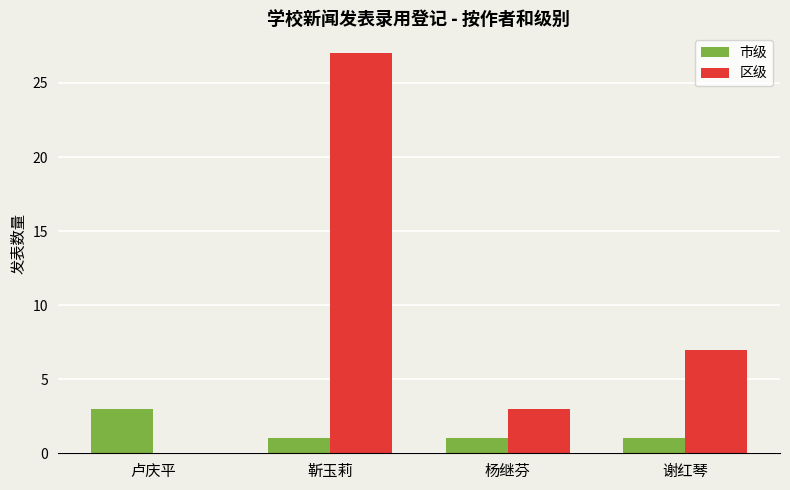

Does the chart contain stacked bars?

No